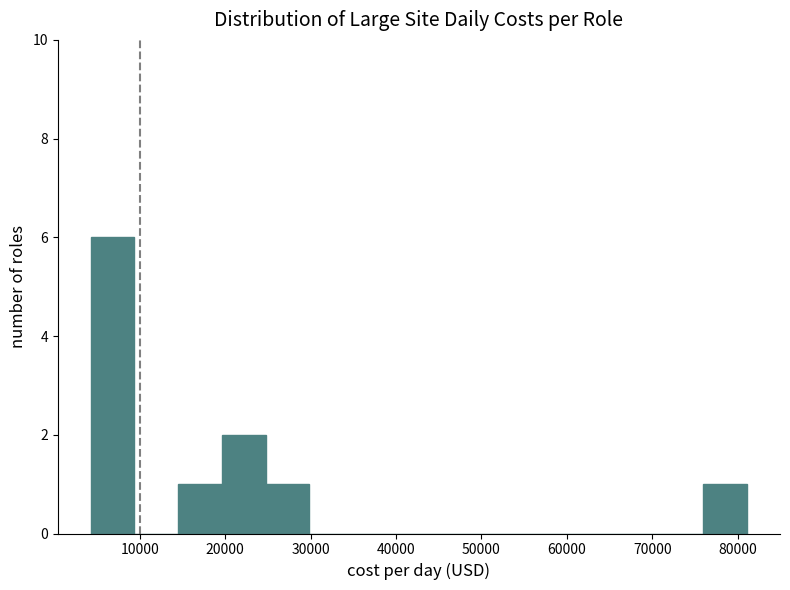

What is the height of the bar covering 25000 to 30000 on the x-axis? Neither the bar edges nor the heights are printed on the chart, so give them approximately, as read against the axes.

1